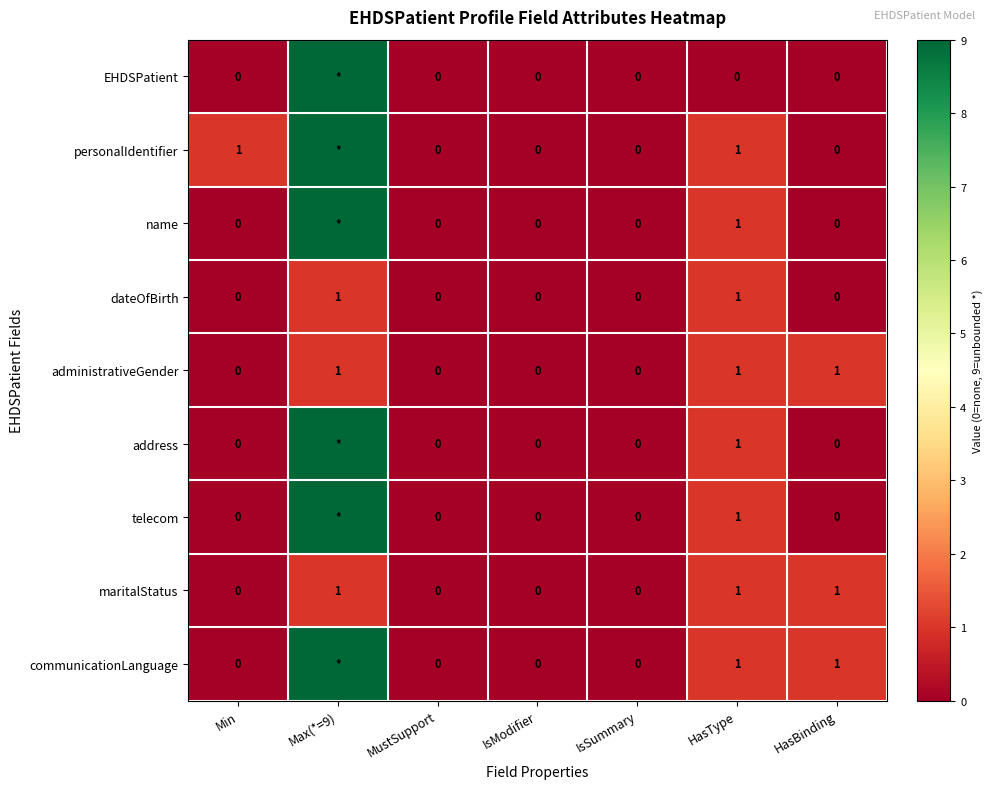

True or false: maritalStatus has a value of 1 at HasBinding.

True